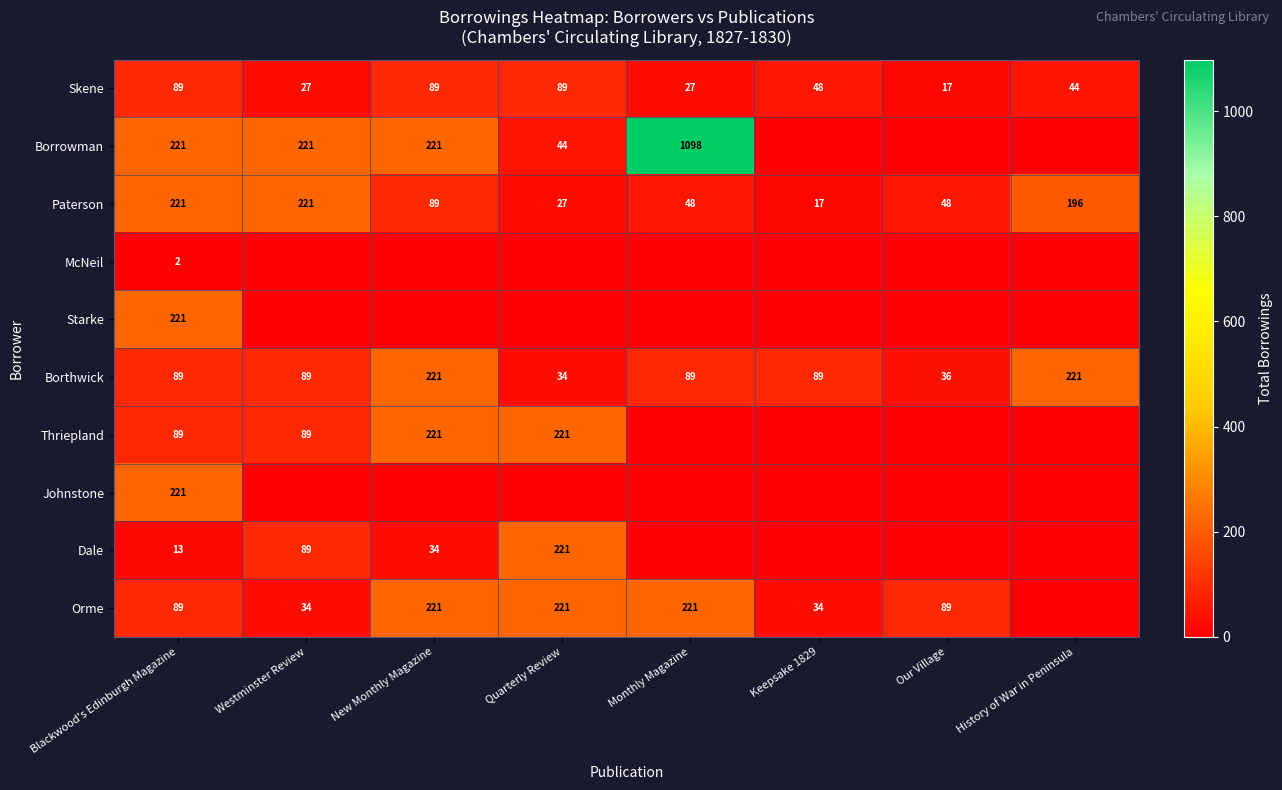

At which category is the sum across all series the highest?

Monthly Magazine